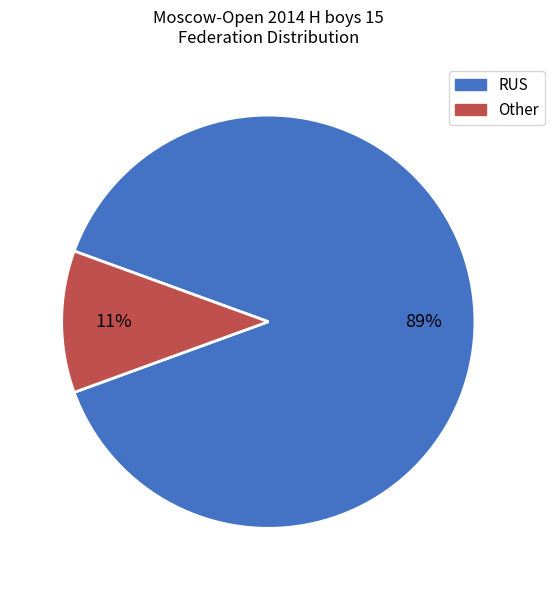

To the nearest percent, what is the combined percentage of RUS and Other?

100%